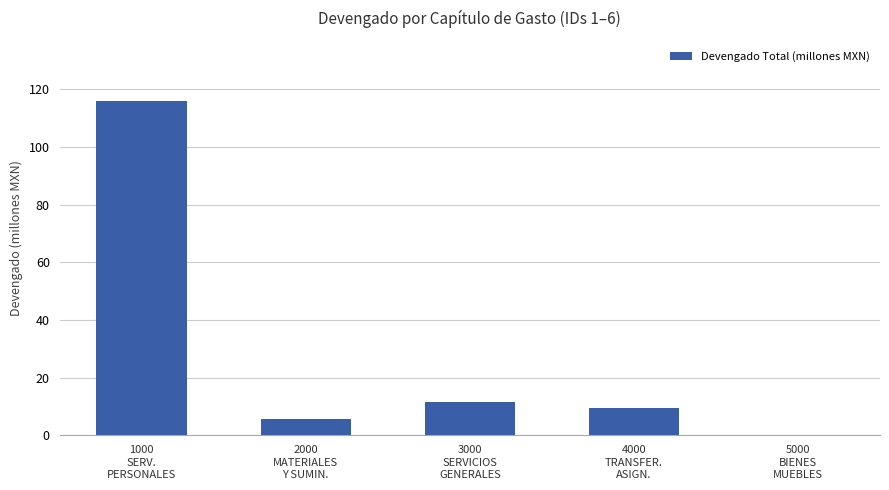

What is the greatest value displayed?

115.9